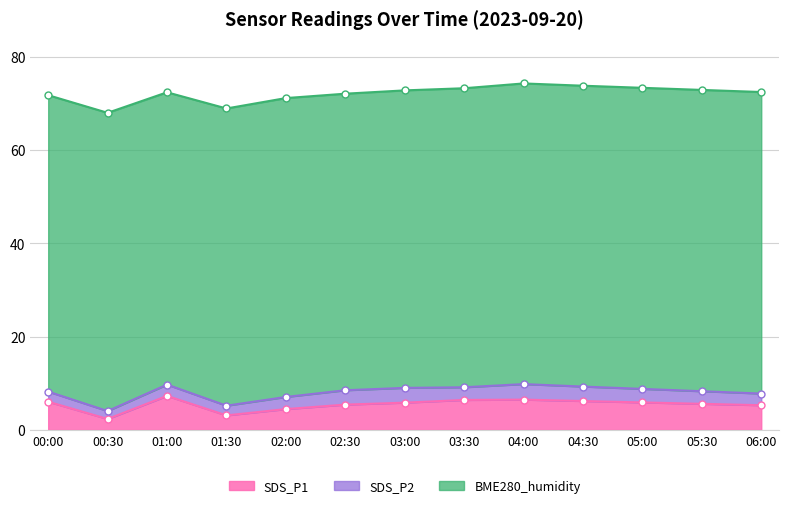

True or false: SDS_P1 has a value of 2.2 at 03:30.

False